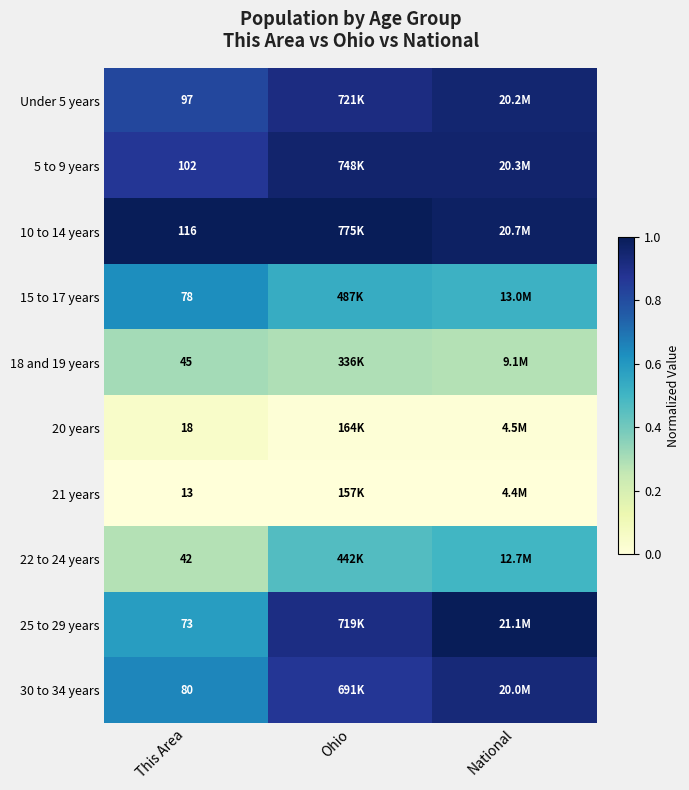

Count the number of data series in this chart.

10